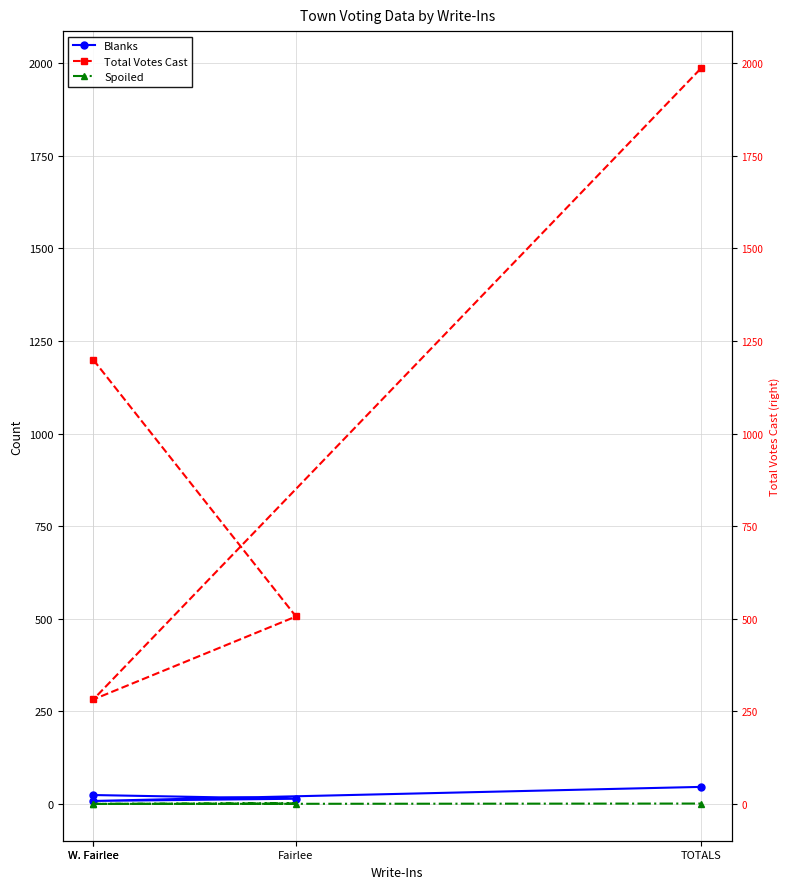

What is the label of the 2nd point from the left?

Fairlee